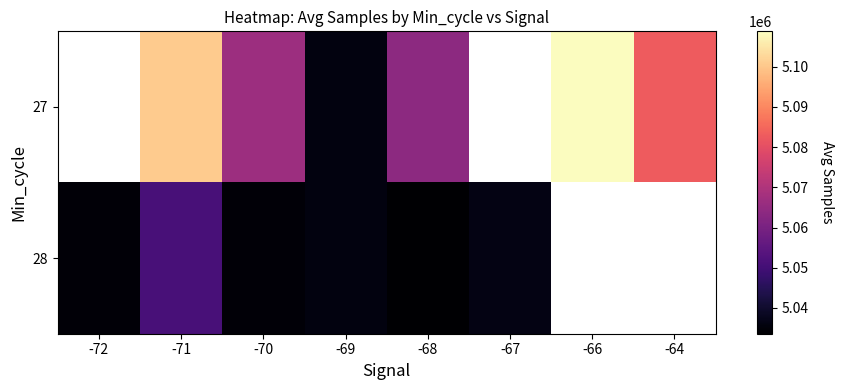

How many values in the 28 series exceed 5036255?

1